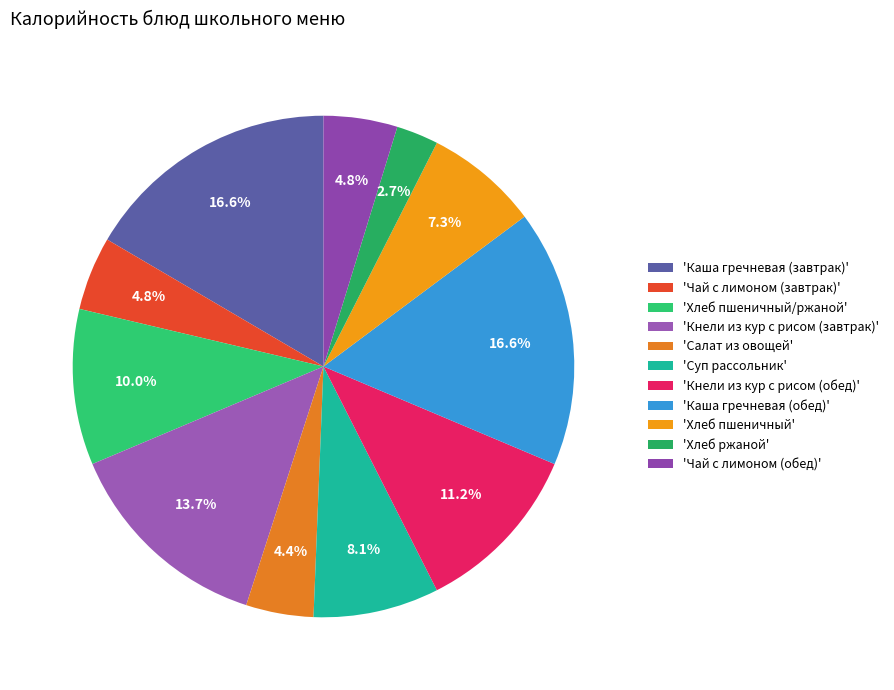

What is the largest slice in the pie chart?

Каша гречневая (завтрак)